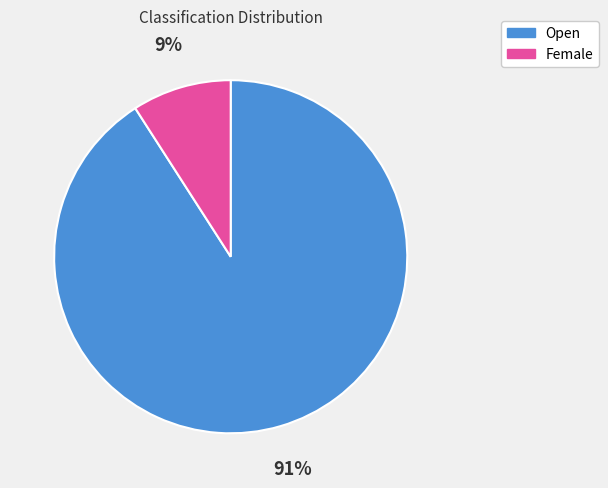

Which slice is the largest?

Open